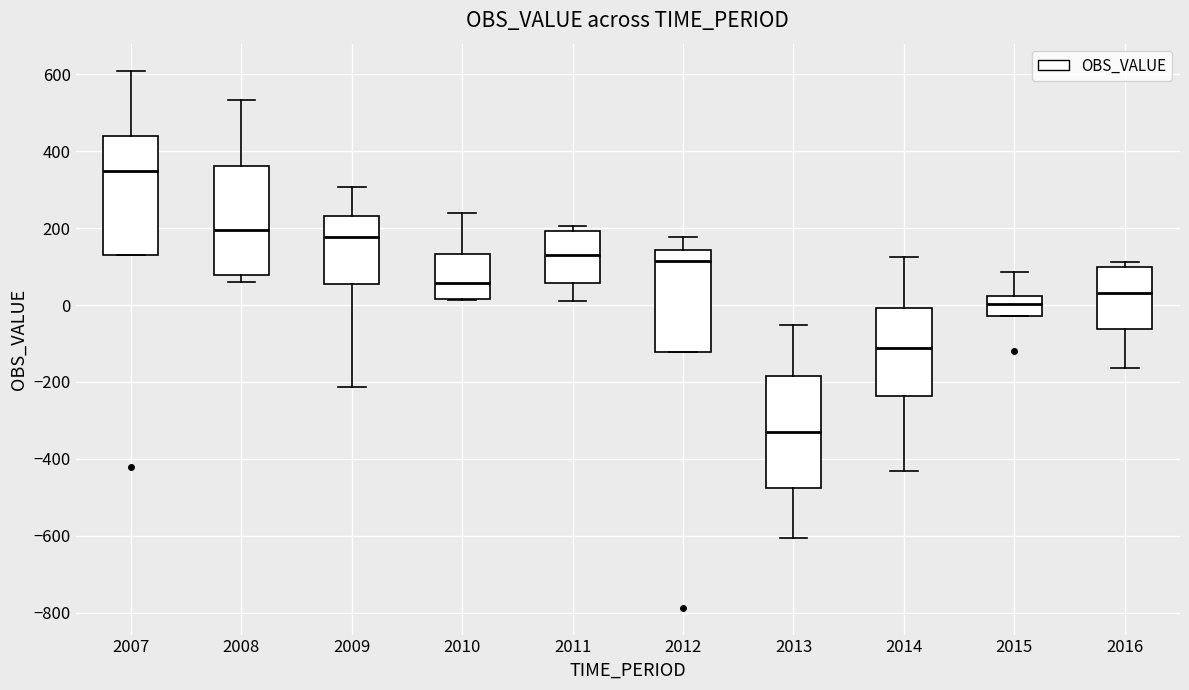

Reading left to right, transcribe this box plot: for each box, give where its median line is, the range the box spans, and where its two whiskers end, as read against the y-axis. The values are not printed on the chart, so give them approximately, as read against the axis.

2007: median 340, box 120 to 440, whiskers 120 to 600
2008: median 200, box 80 to 360, whiskers 60 to 540
2009: median 180, box 60 to 240, whiskers -220 to 300
2010: median 60, box 20 to 140, whiskers 20 to 240
2011: median 140, box 60 to 200, whiskers 20 to 200 (just above the box's upper edge)
2012: median 120, box -120 to 140, whiskers -120 to 180
2013: median -320, box -480 to -180, whiskers -600 to -60
2014: median -120, box -240 to 0, whiskers -440 to 120
2015: median 0, box -20 to 20, whiskers -20 to 80
2016: median 40, box -60 to 100, whiskers -160 to 120